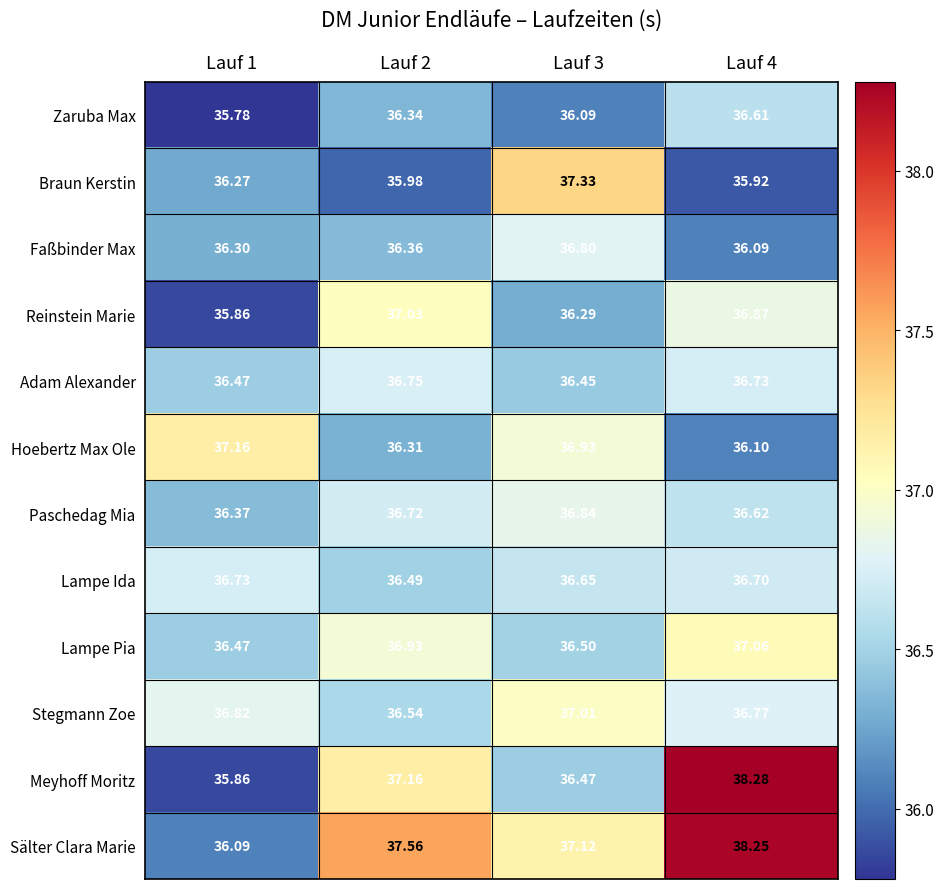

Which series has the largest total across all categories?

Sälter Clara Marie